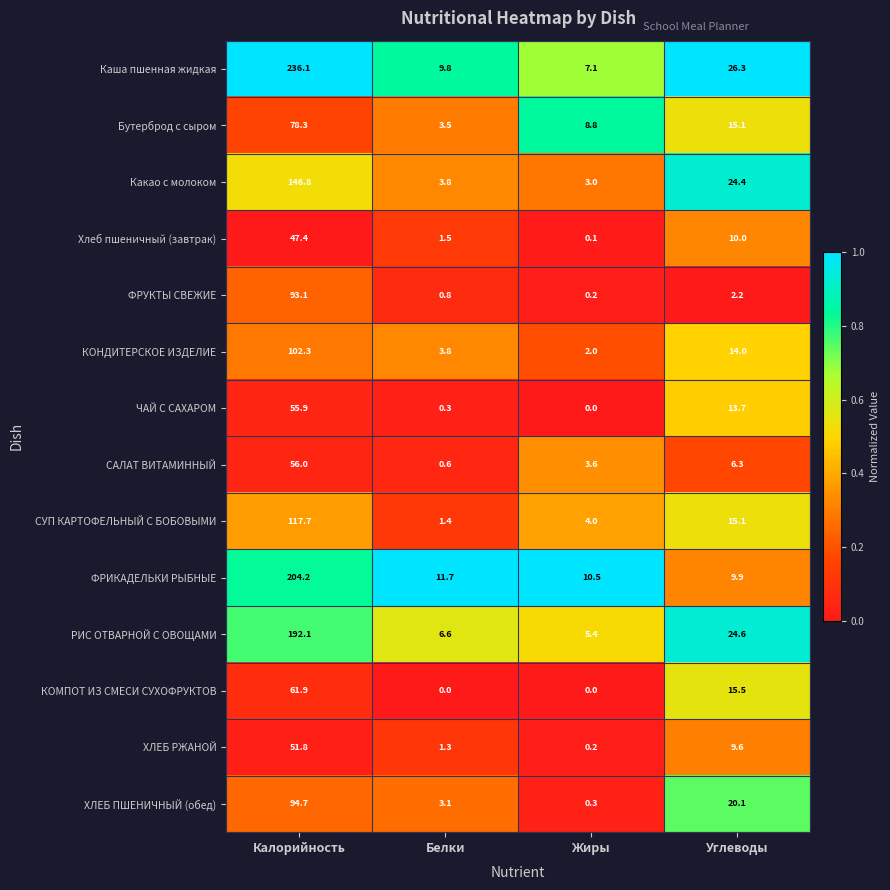

List the series in order of their peak value, lowest first.

Хлеб пшеничный (завтрак), ХЛЕБ РЖАНОЙ, ЧАЙ С САХАРОМ, САЛАТ ВИТАМИННЫЙ, КОМПОТ ИЗ СМЕСИ СУХОФРУКТОВ, Бутерброд с сыром, ФРУКТЫ СВЕЖИЕ, ХЛЕБ ПШЕНИЧНЫЙ (обед), КОНДИТЕРСКОЕ ИЗДЕЛИЕ, СУП КАРТОФЕЛЬНЫЙ С БОБОВЫМИ, Какао с молоком, РИС ОТВАРНОЙ С ОВОЩАМИ, ФРИКАДЕЛЬКИ РЫБНЫЕ, Каша пшенная жидкая